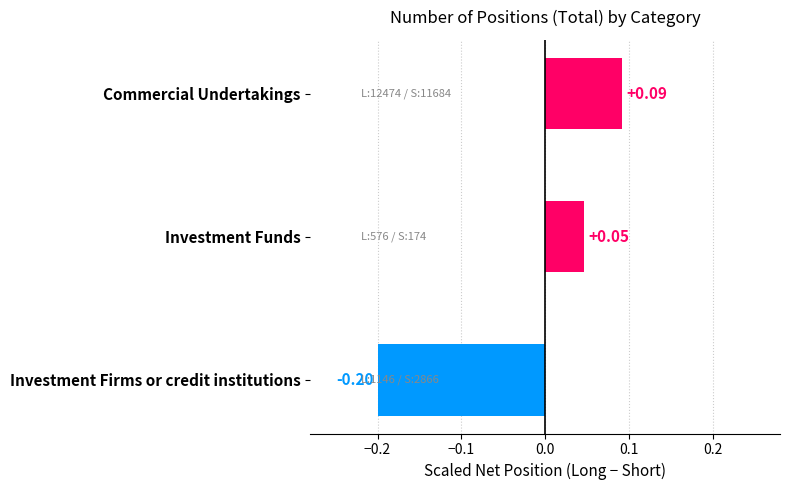

Rank the categories by value from highest to lowest.

Commercial Undertakings, Investment Funds, Investment Firms or credit institutions